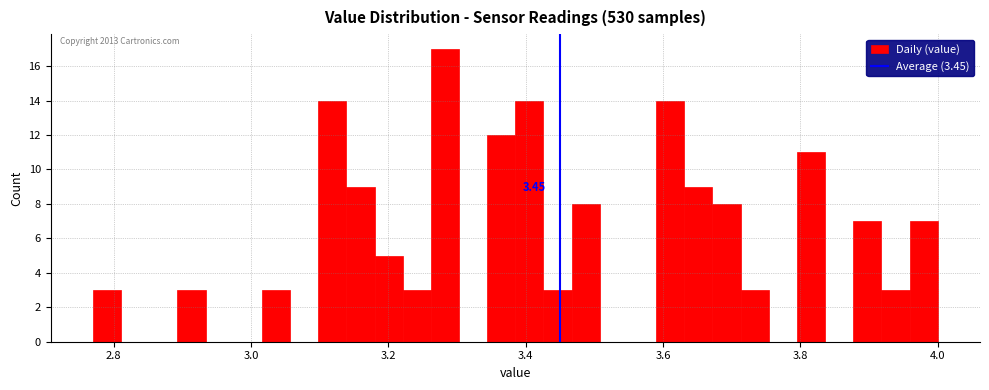

Around what value on the x-axis is the tallest bar? Give the approximate position of its centre, as read against the axis.

3.28